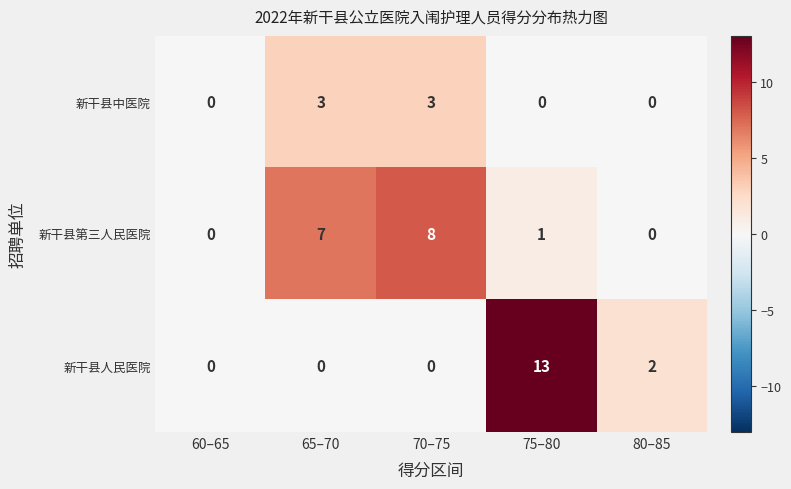

What is the sum of all 新干县第三人民医院 values?

16